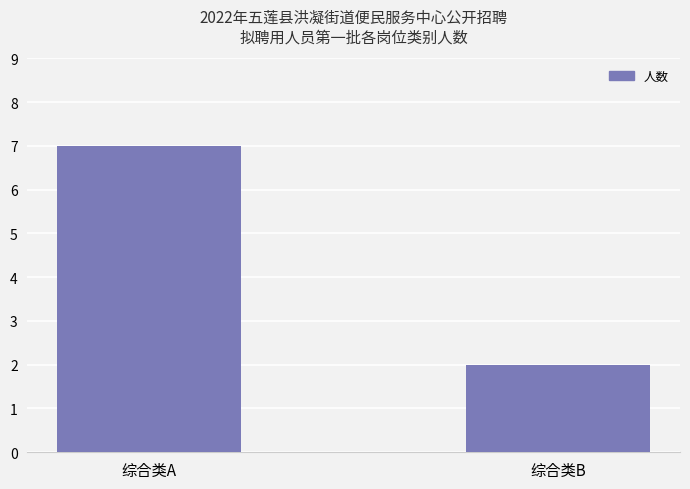

How many values are below 7?

1